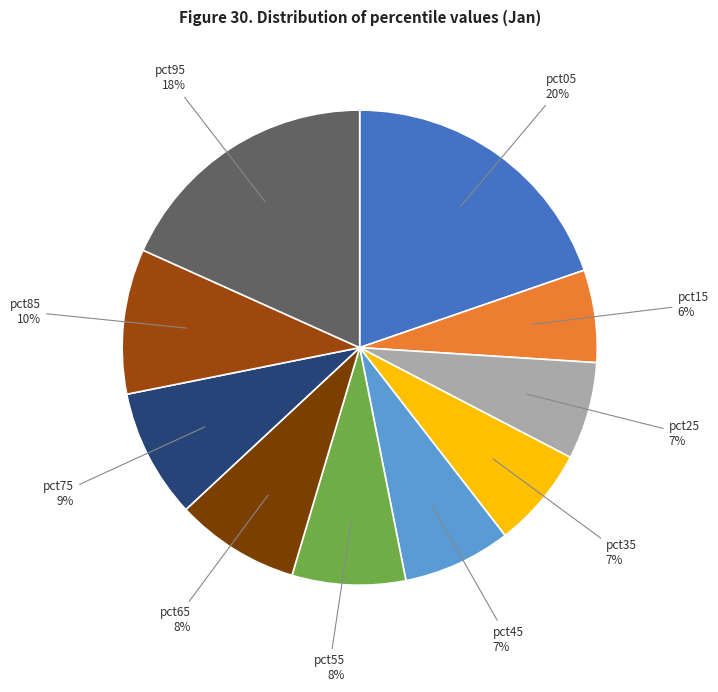

What is the largest slice in the pie chart?

pct05